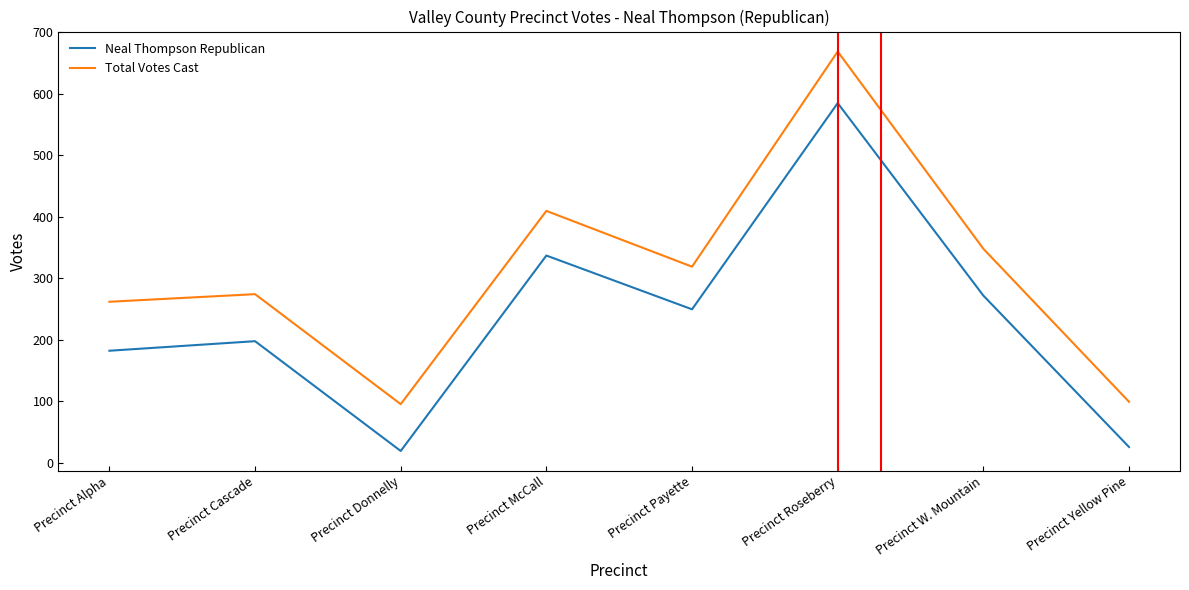

What is the sum of the Neal Thompson Republican values at Precinct Roseberry and Precinct Payette?

834.6